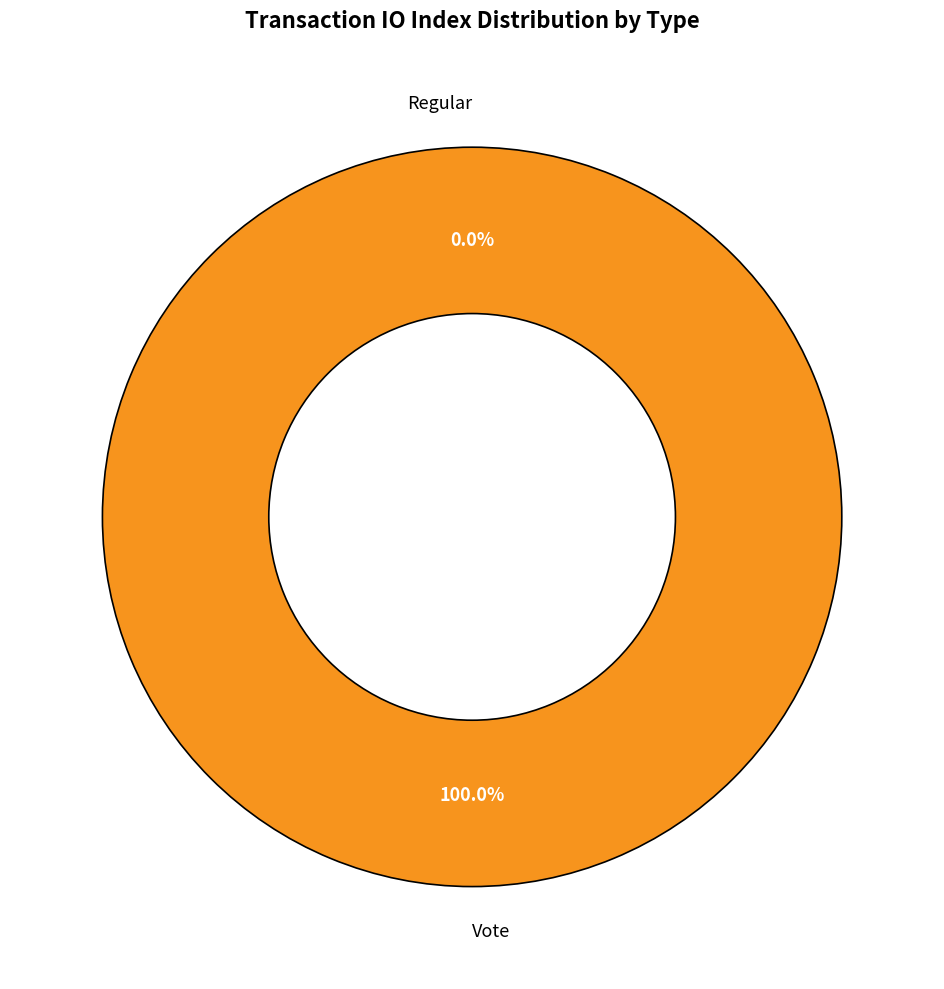

To the nearest percent, what is the difference between the Vote and Regular slice percentages?

100%